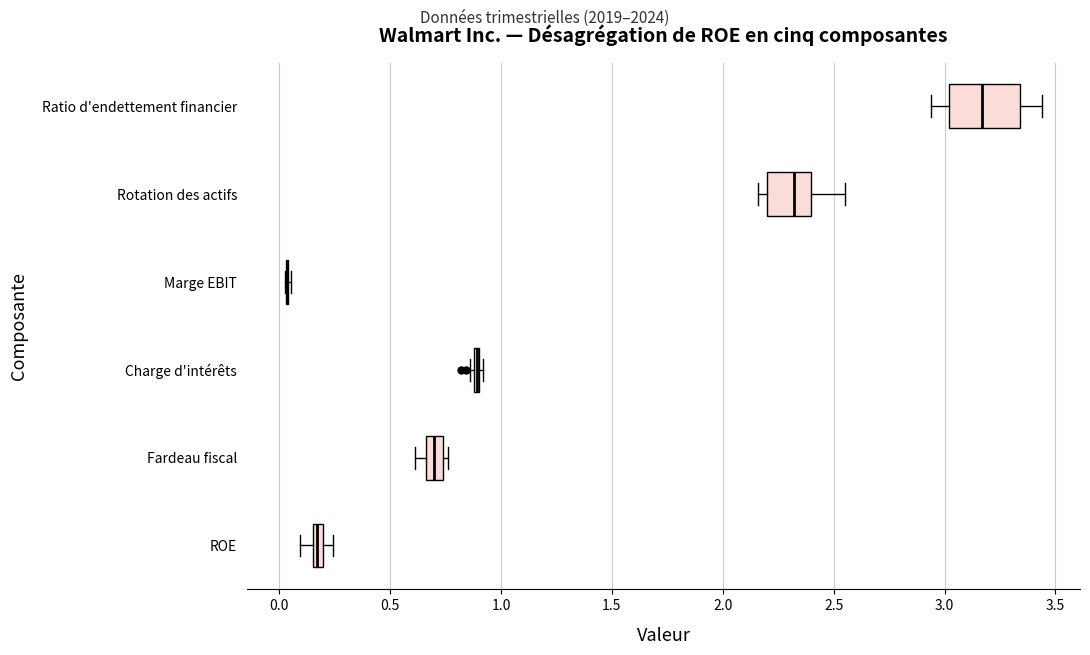

Comparing the boxes themselves (not the whiskers), which one is the widest?

Ratio d'endettement financier